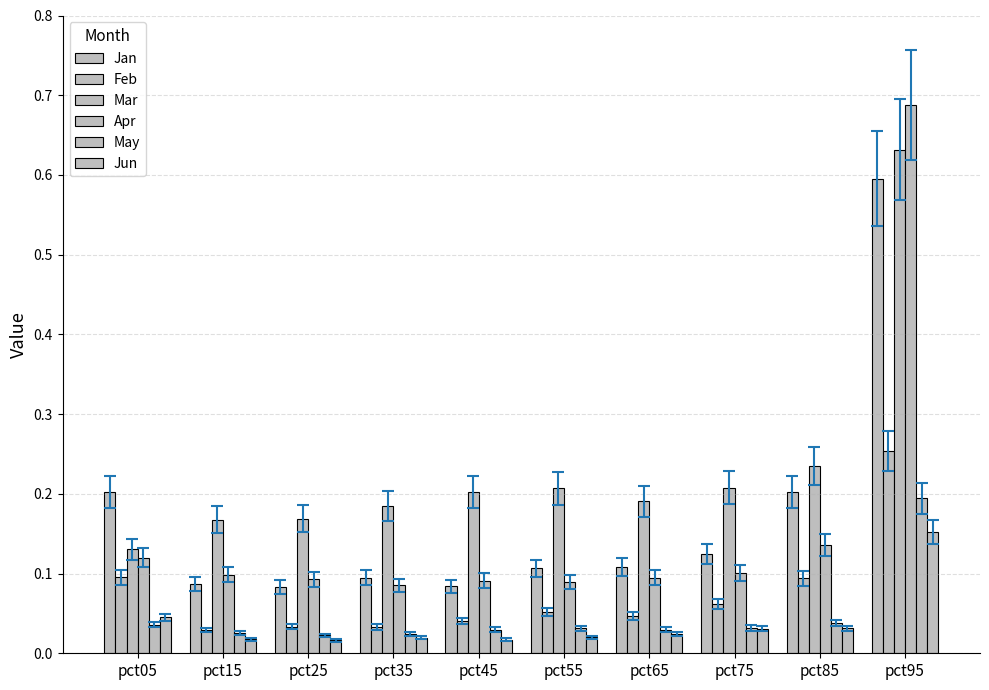

Between pct15 and pct75, which is larger?

pct75